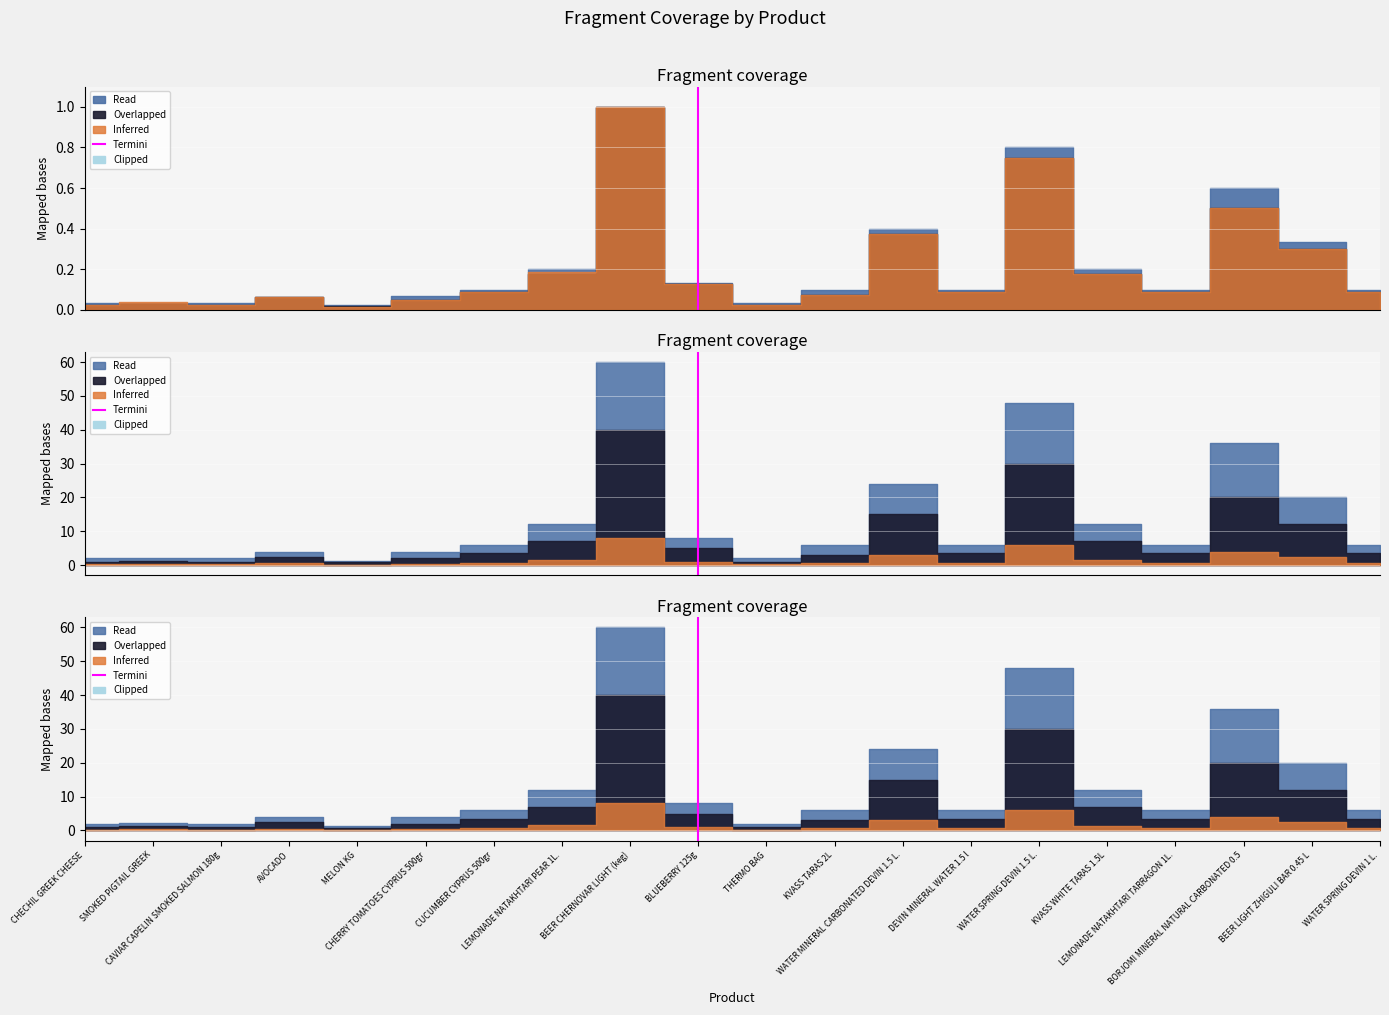

The value at BLUEBERRY 125g is -1. True or false?

False